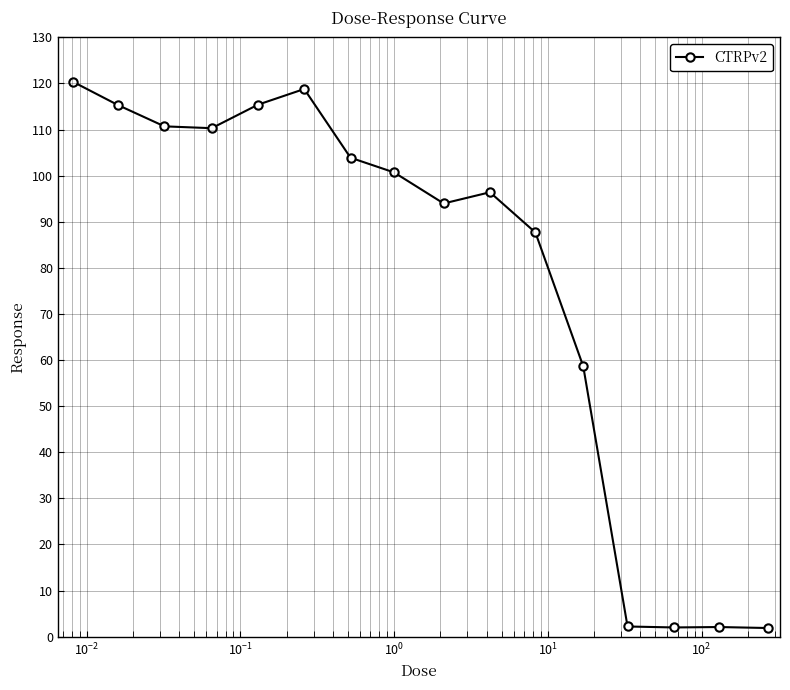

What is the difference between the maximum and minimum values?

118.5